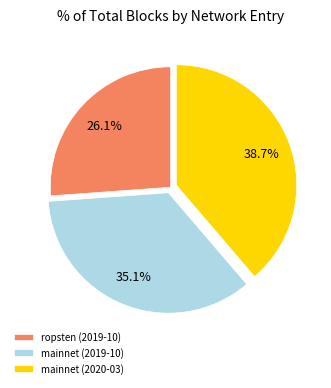

Which slice is the smallest?

ropsten (2019-10)